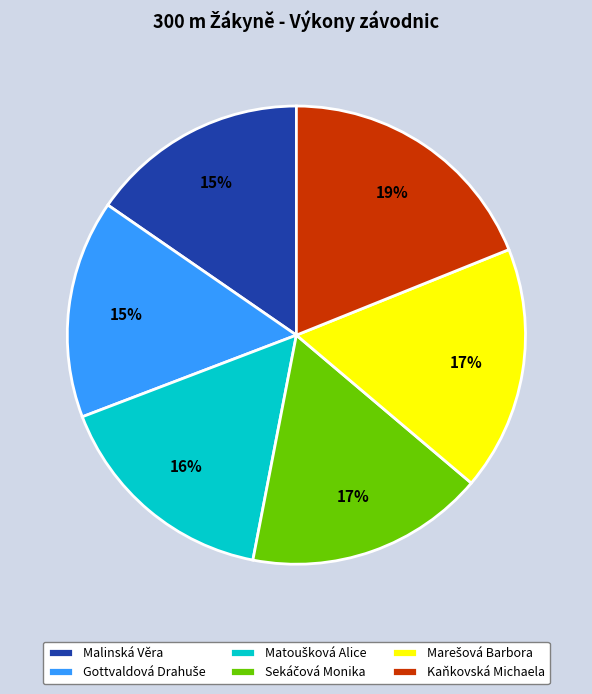

To the nearest percent, what is the average slice percentage?

17%